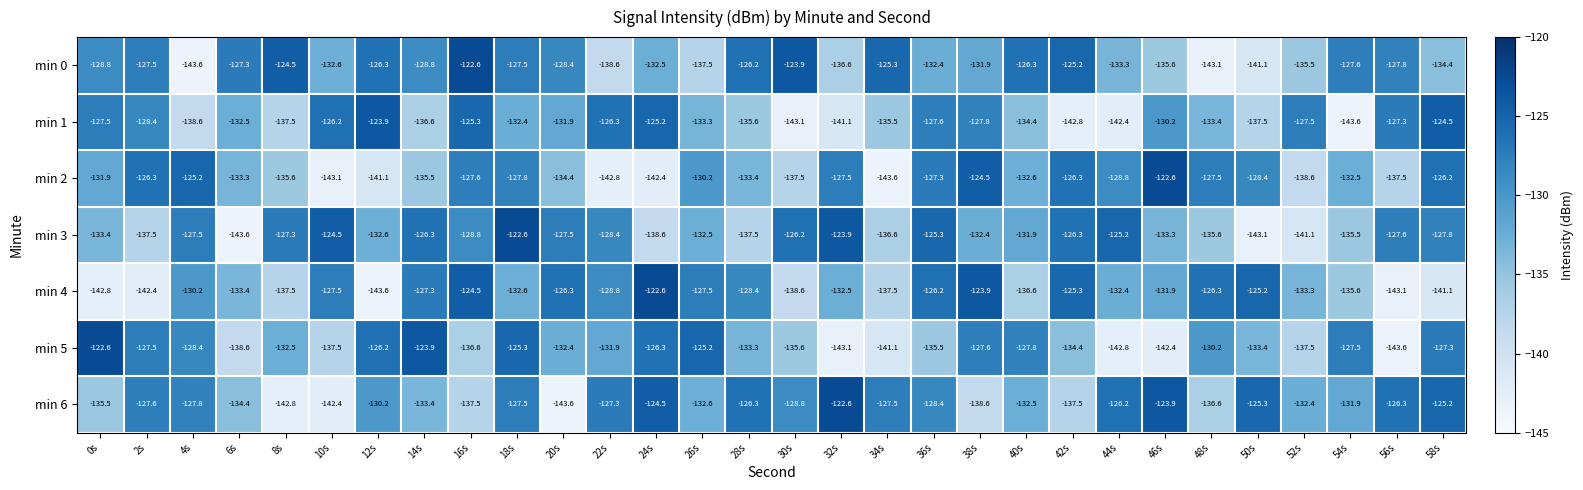

The min 2 series shows -77.2 at 4s. True or false?

False